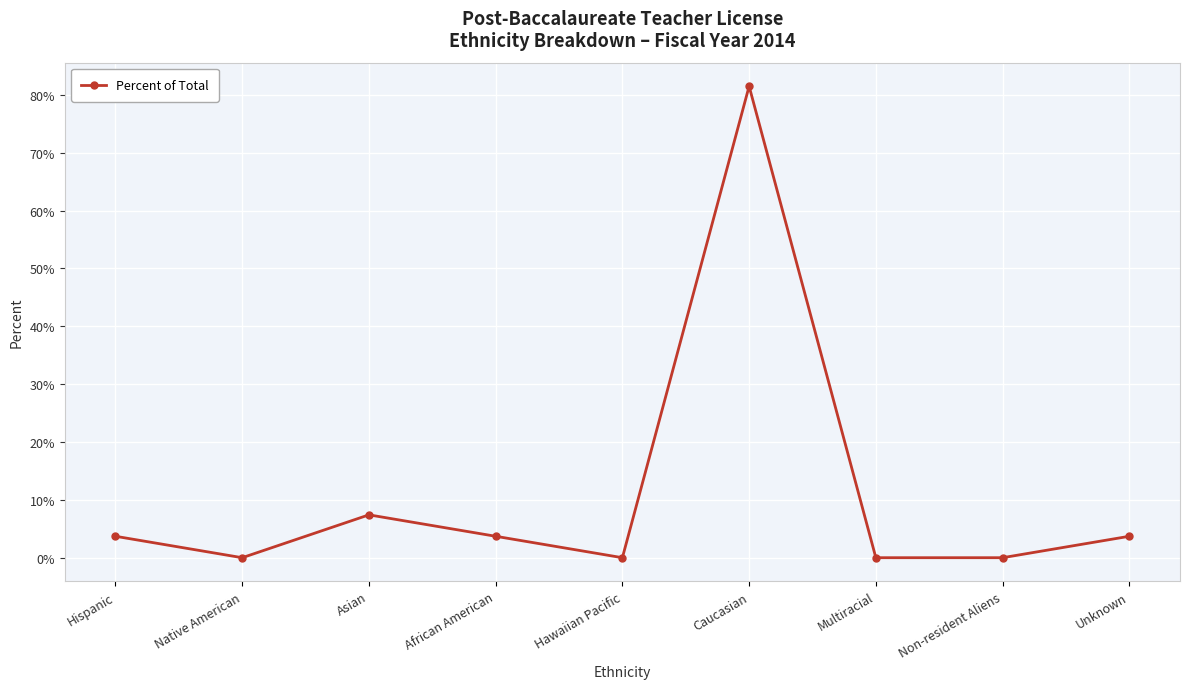

Does the chart have visible grid lines?

Yes